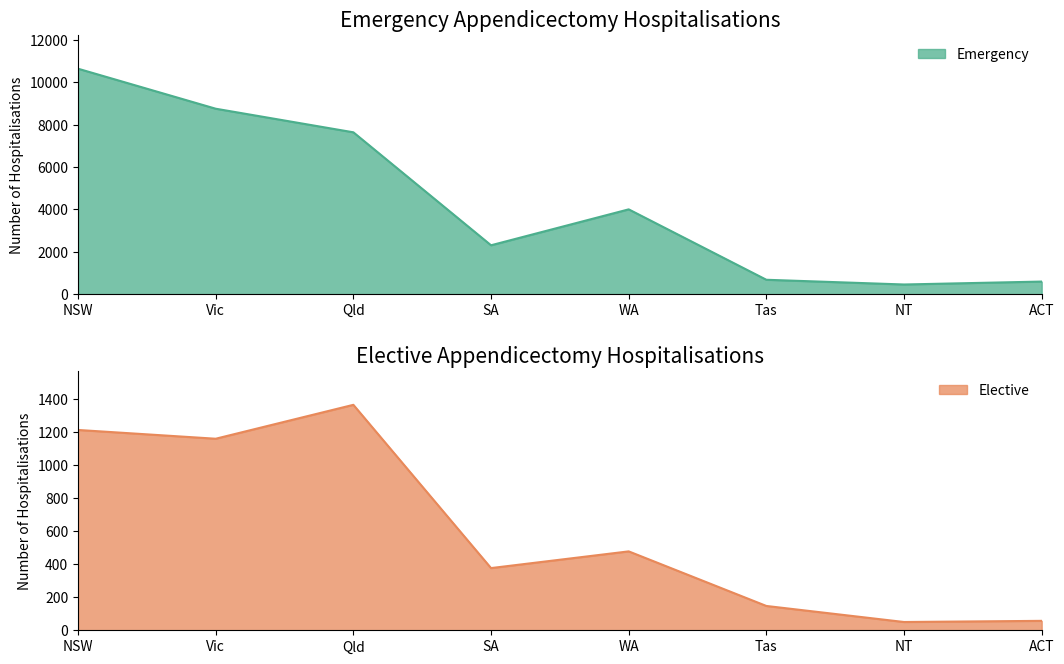

True or false: Emergency and Elective cross at least once.

False